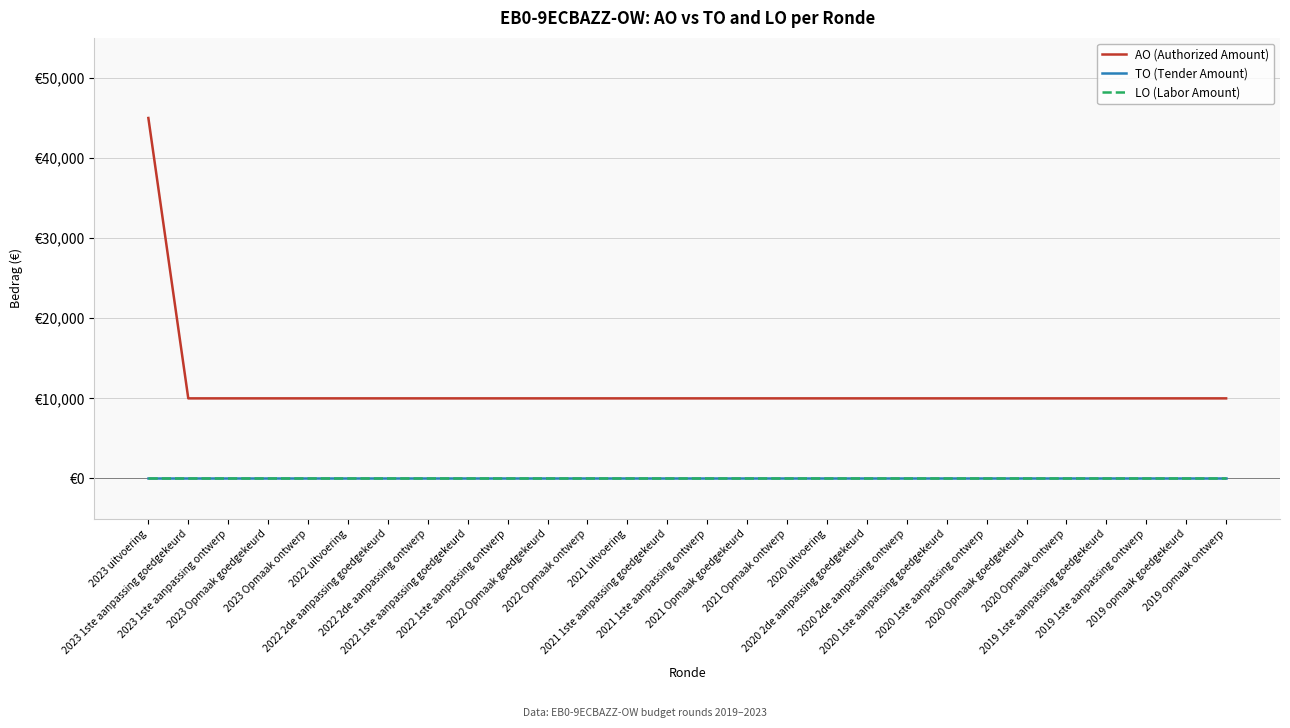

True or false: TO (Tender Amount) has a value of 0 at 2021 1ste aanpassing goedgekeurd.

True